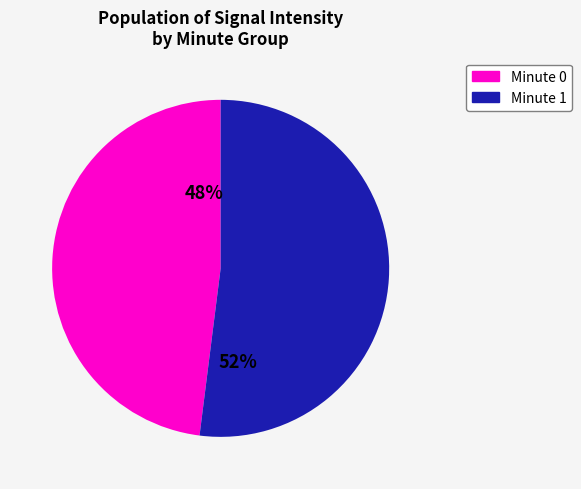

To the nearest percent, what is the difference between the largest and smallest slice percentages?

4%